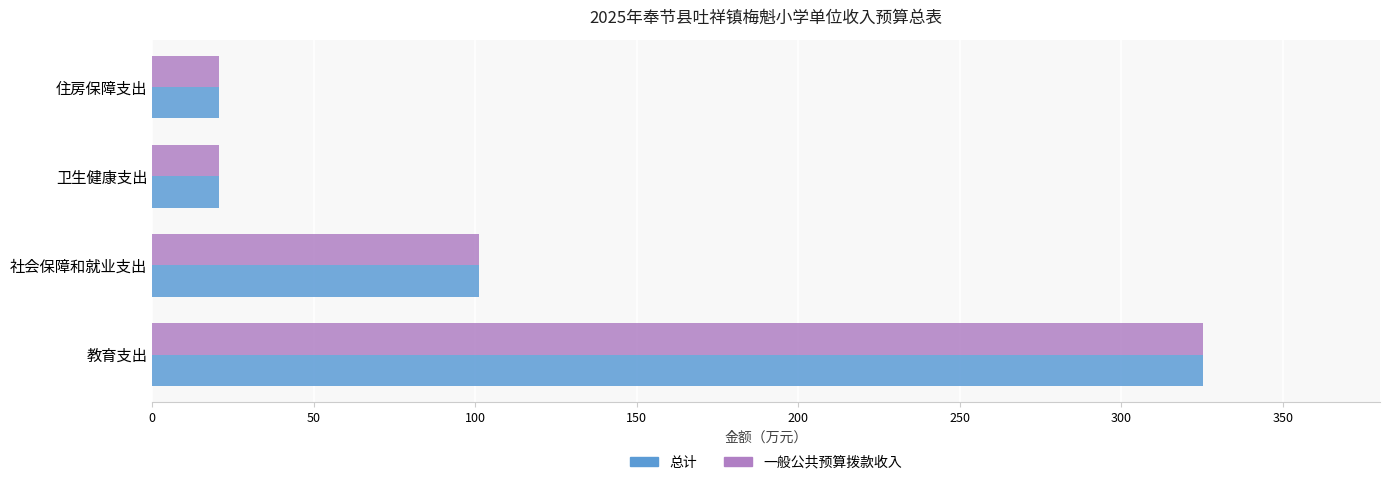

At which label is 总计 closest to 172?

社会保障和就业支出